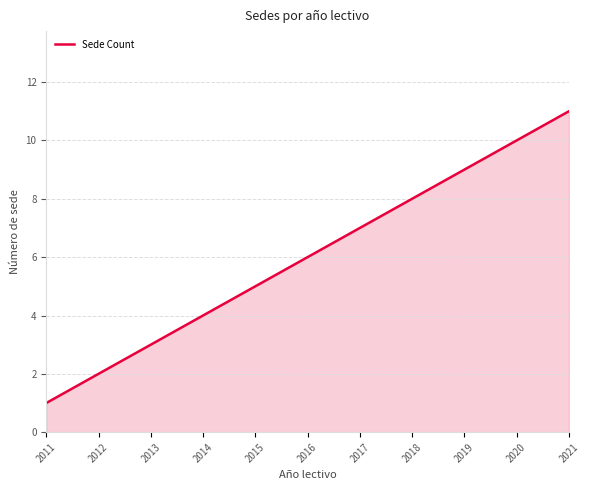

Is it true that the value at 2017 is 13?

False